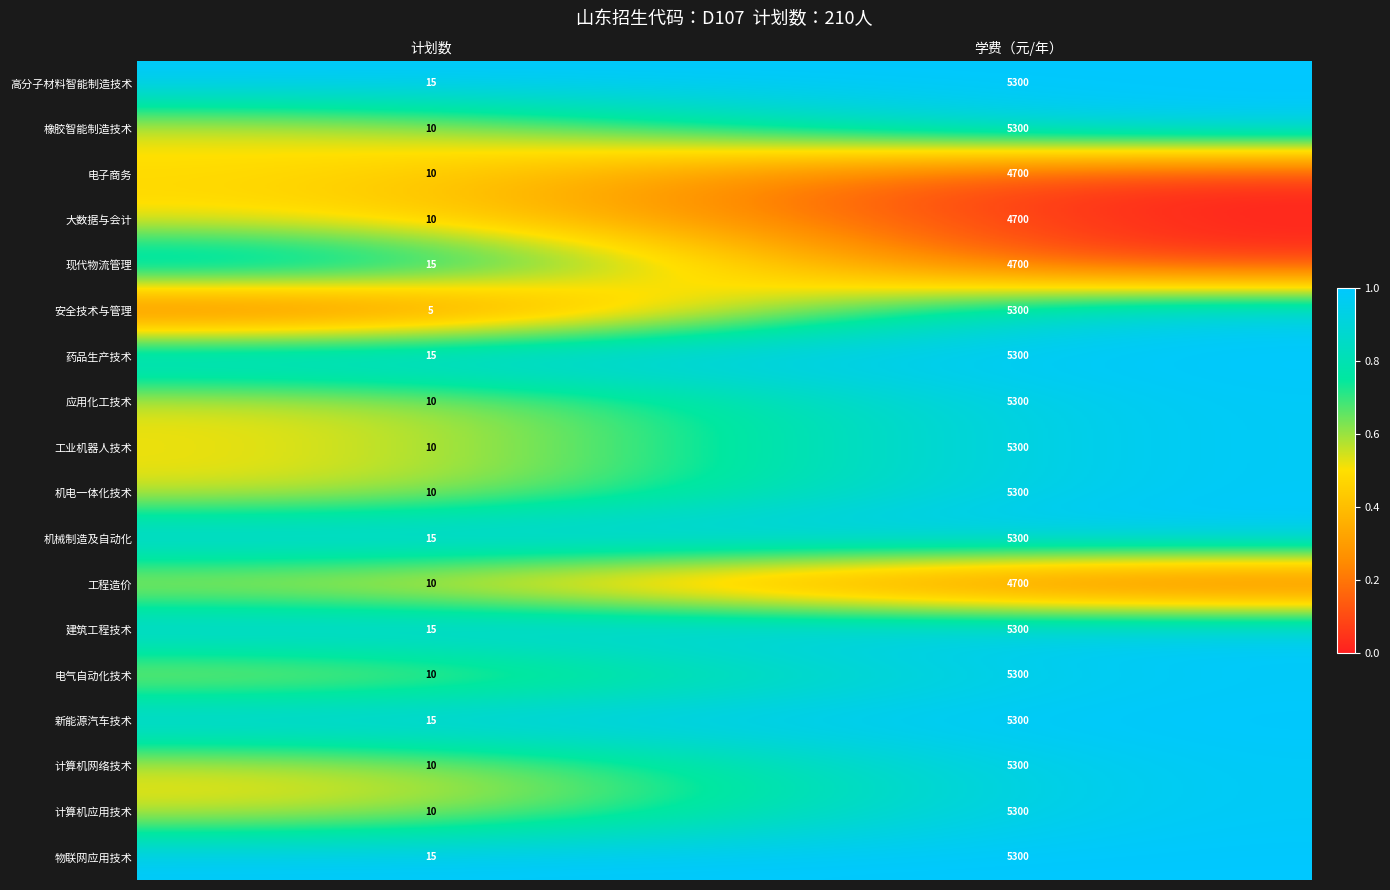

How many distinct data groups are displayed?

18